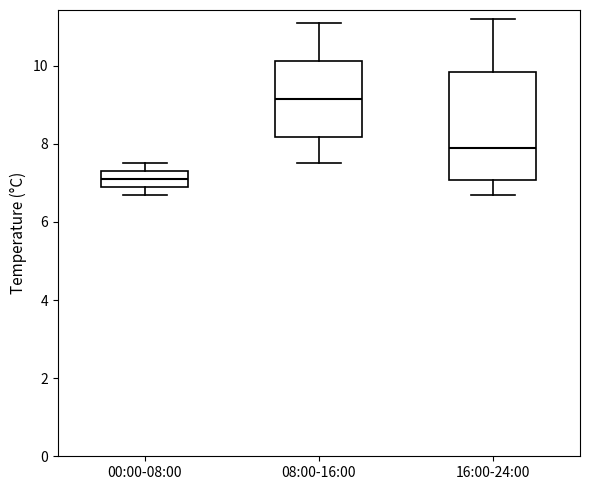

Reading left to right, read every box against the y-axis: the position of its median line, the range the box covers, and the ends of its whiskers. The values are not printed on the chart, so give them approximately, as read against the axis.

00:00-08:00: median 7.2, box 7.0 to 7.4, whiskers 6.8 to 7.6
08:00-16:00: median 9.2, box 8.2 to 10.2, whiskers 7.6 to 11.2
16:00-24:00: median 8.0, box 7.0 to 9.8, whiskers 6.8 to 11.2